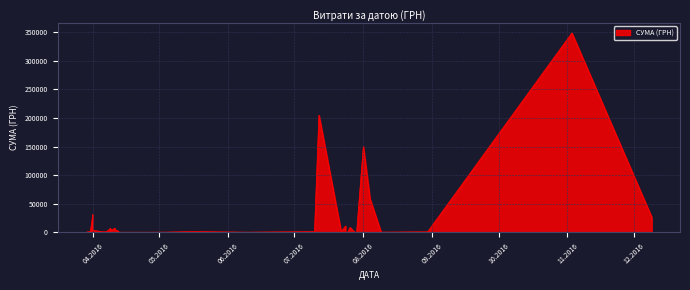

True or false: the data shows 9874.1 at 09.04.2016.

False